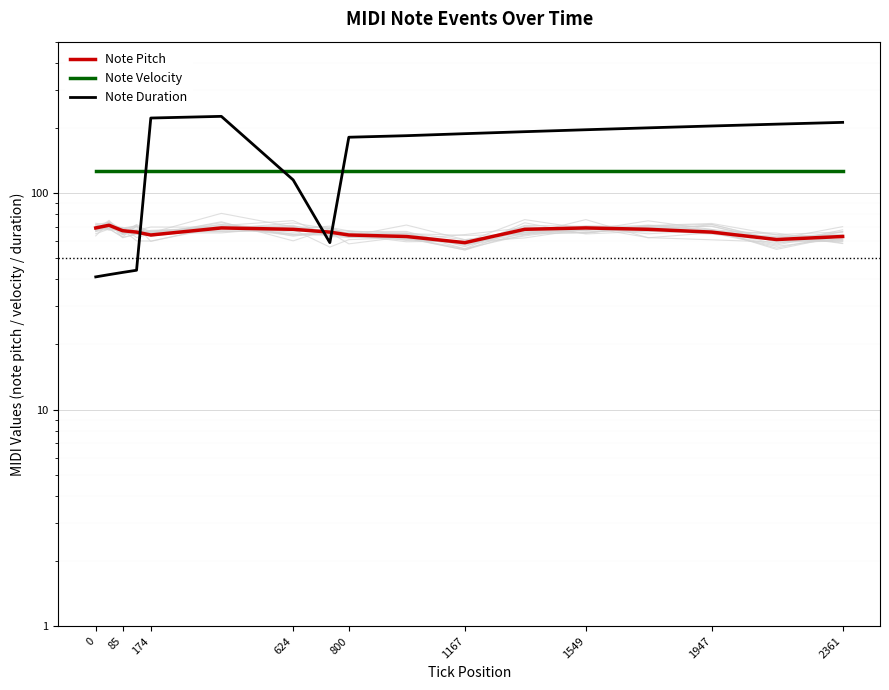

List the series in order of their overall mean, highest first.

Note Duration, Note Velocity, Note Pitch